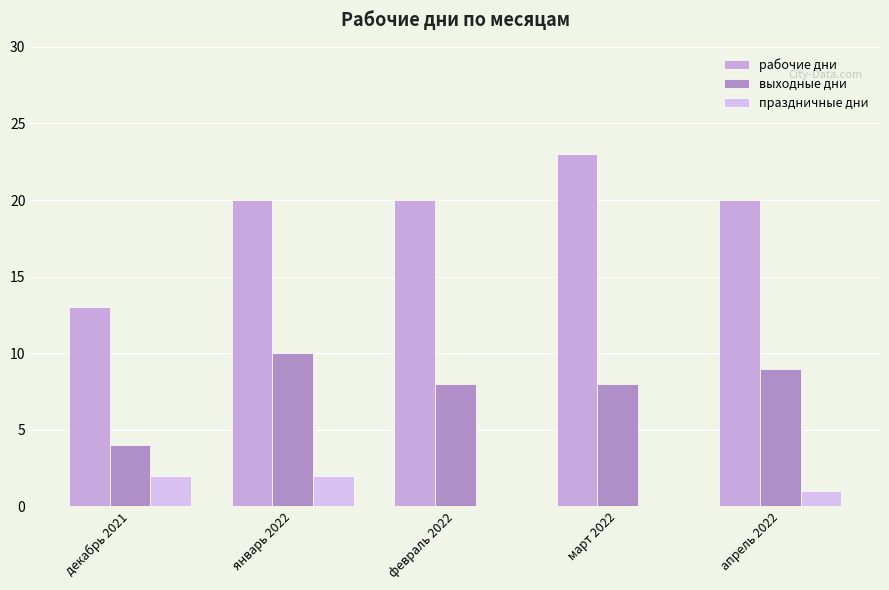

How many distinct data groups are displayed?

3